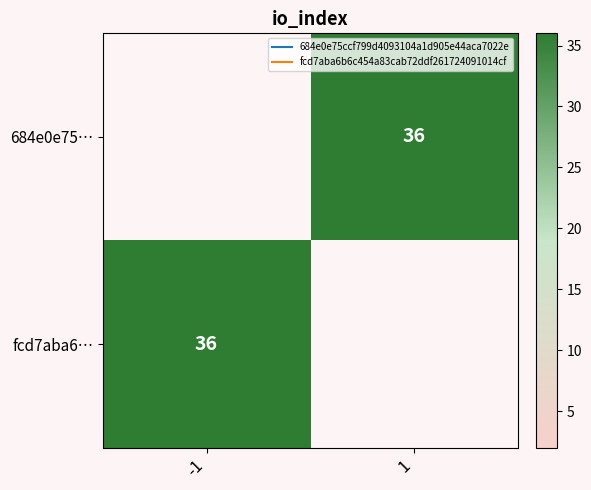

What value does the fcd7aba6… series have at -1?

36.0